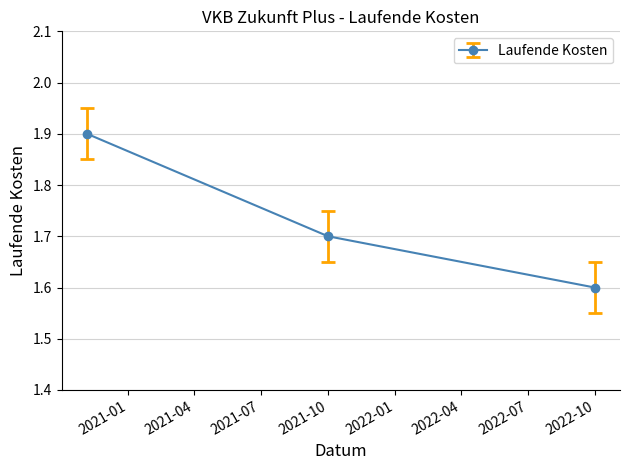

What is the value of the 1st point from the left?

1.9